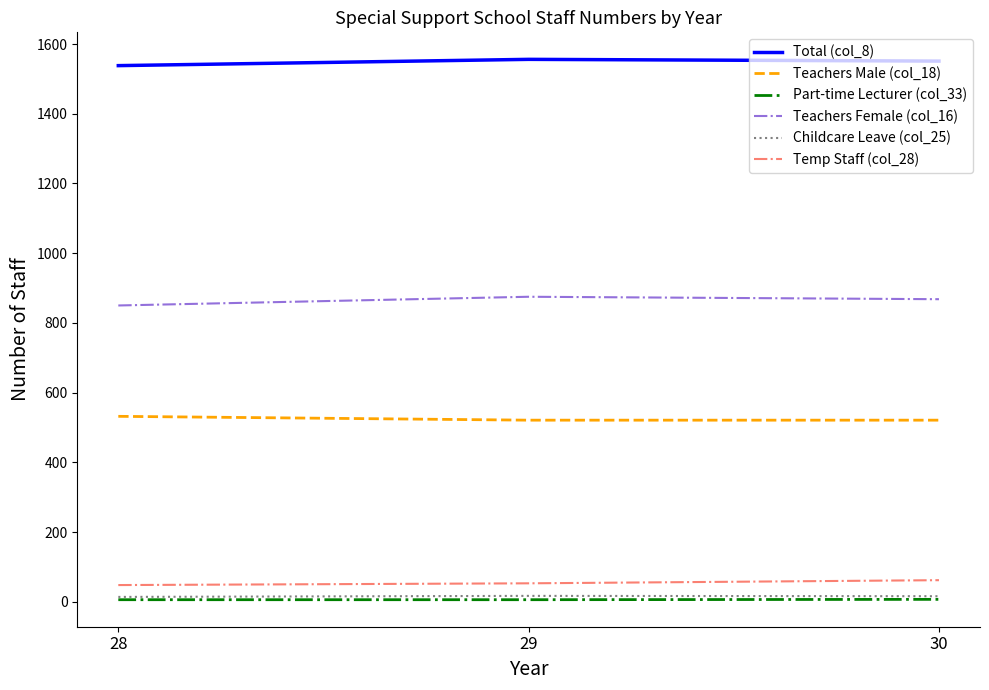

What is the total value across all series at 28?

2988